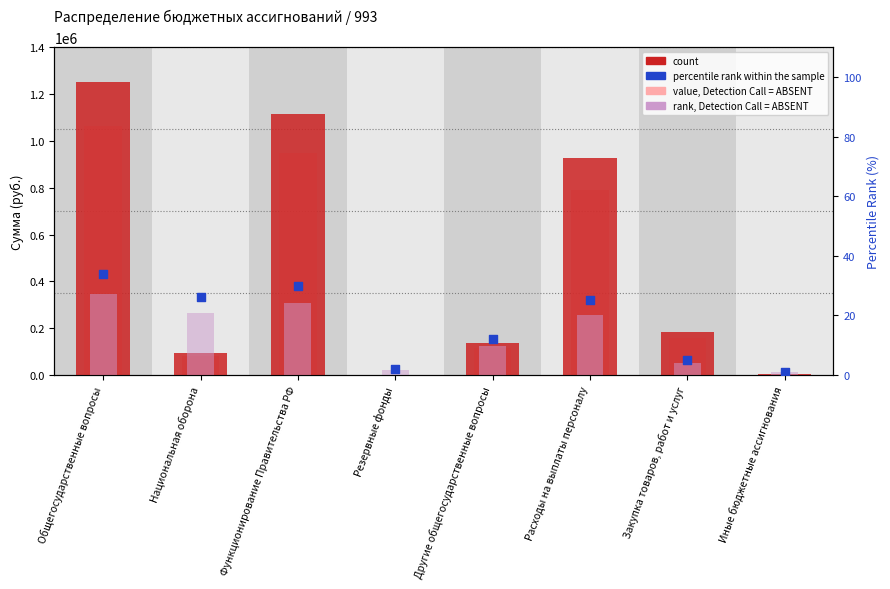

Which series has the largest total across all categories?

count